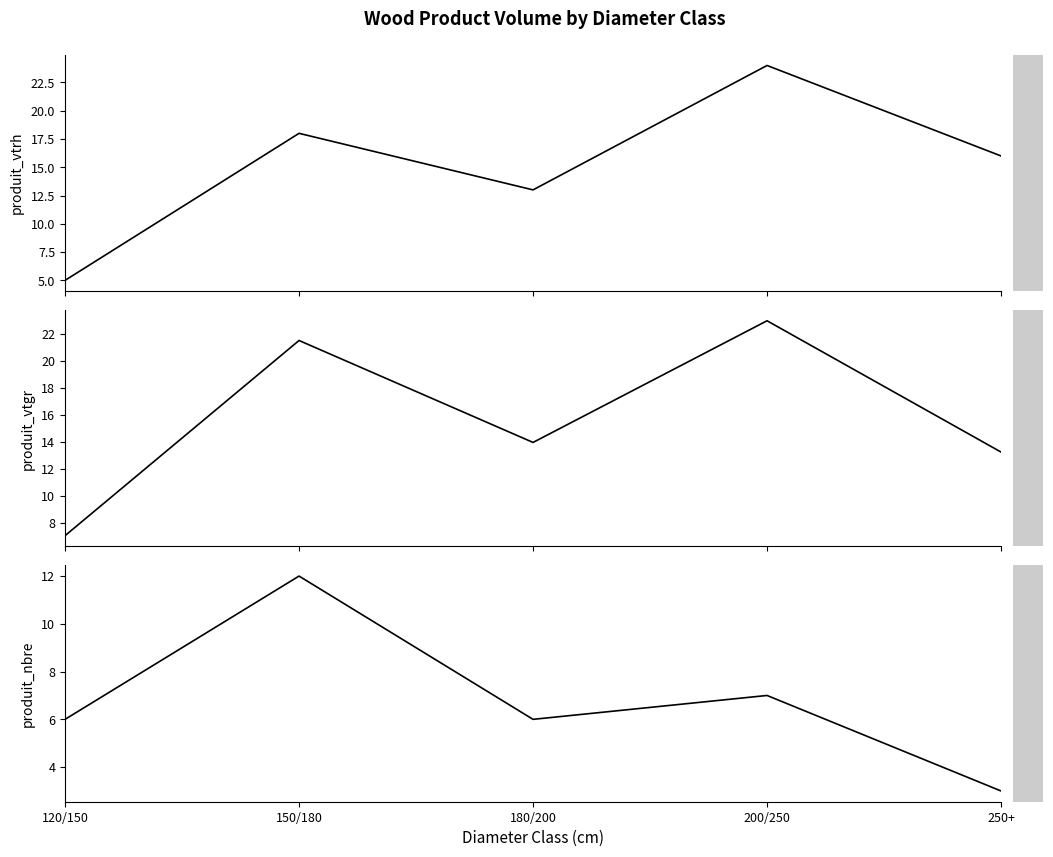

What is the sum of the produit_nbre values at 200/250 and 150/180?

19.0